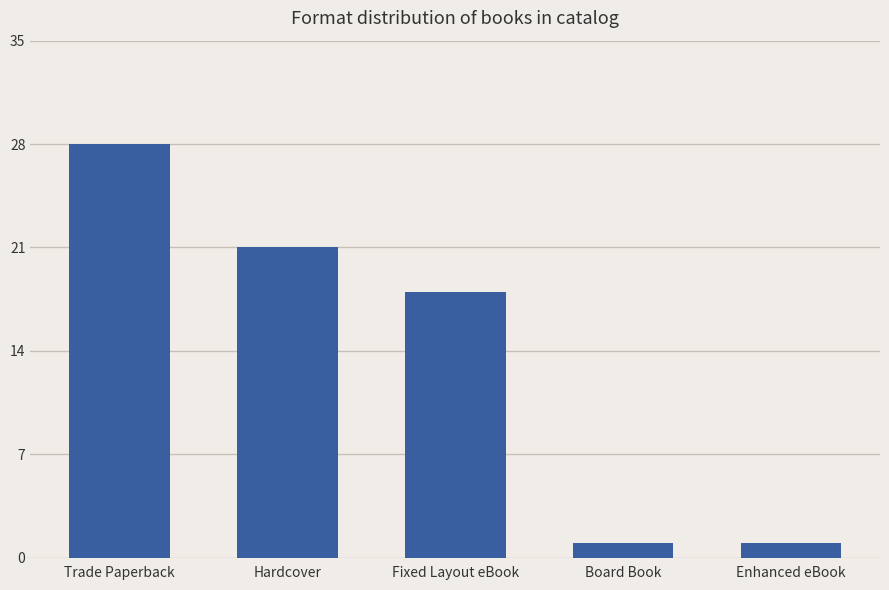

Reading left to right, list all the values displayed in this chart.

28	21	18	1	1